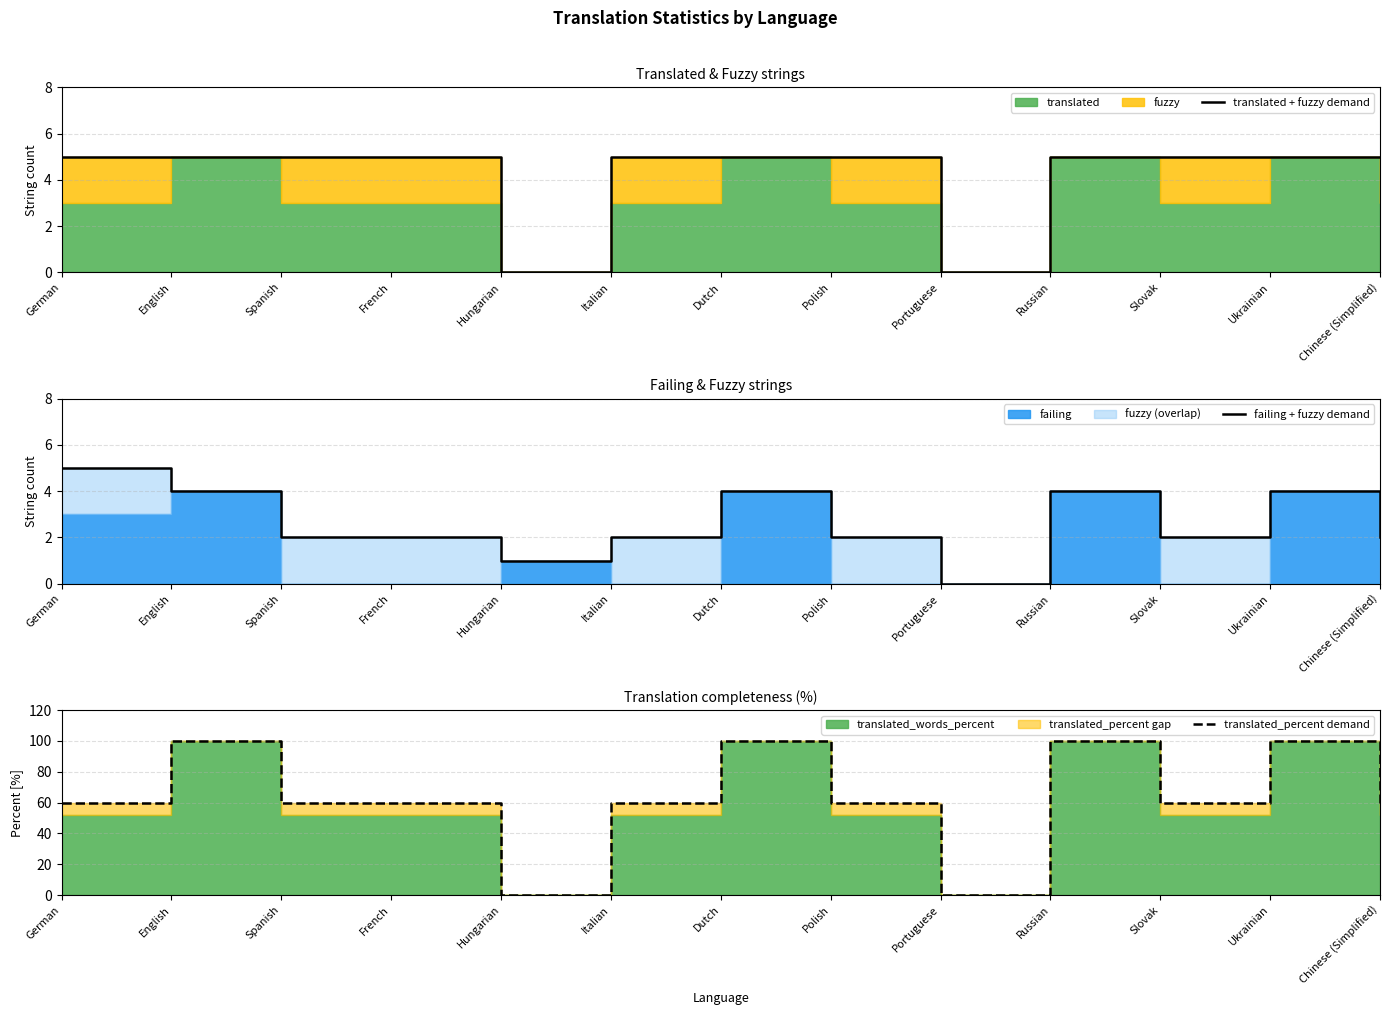

The translated + fuzzy demand series shows 5 at Italian. True or false?

True